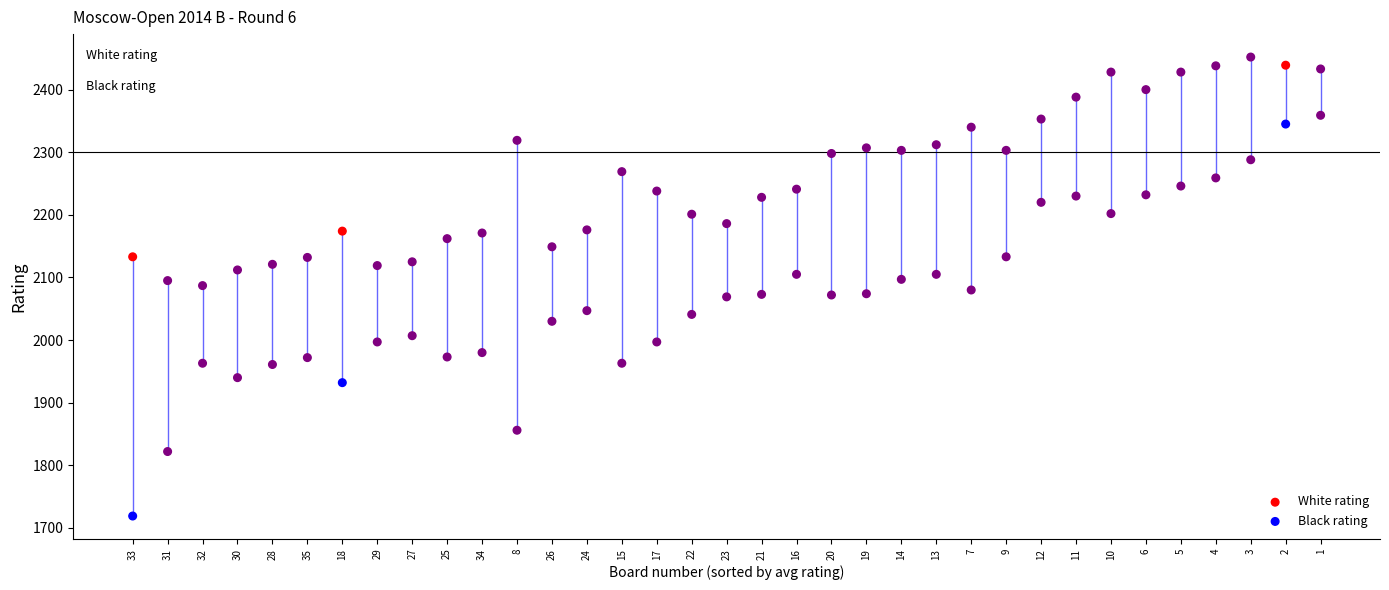

Which series has the largest Y range (max minus min)?

Black rating